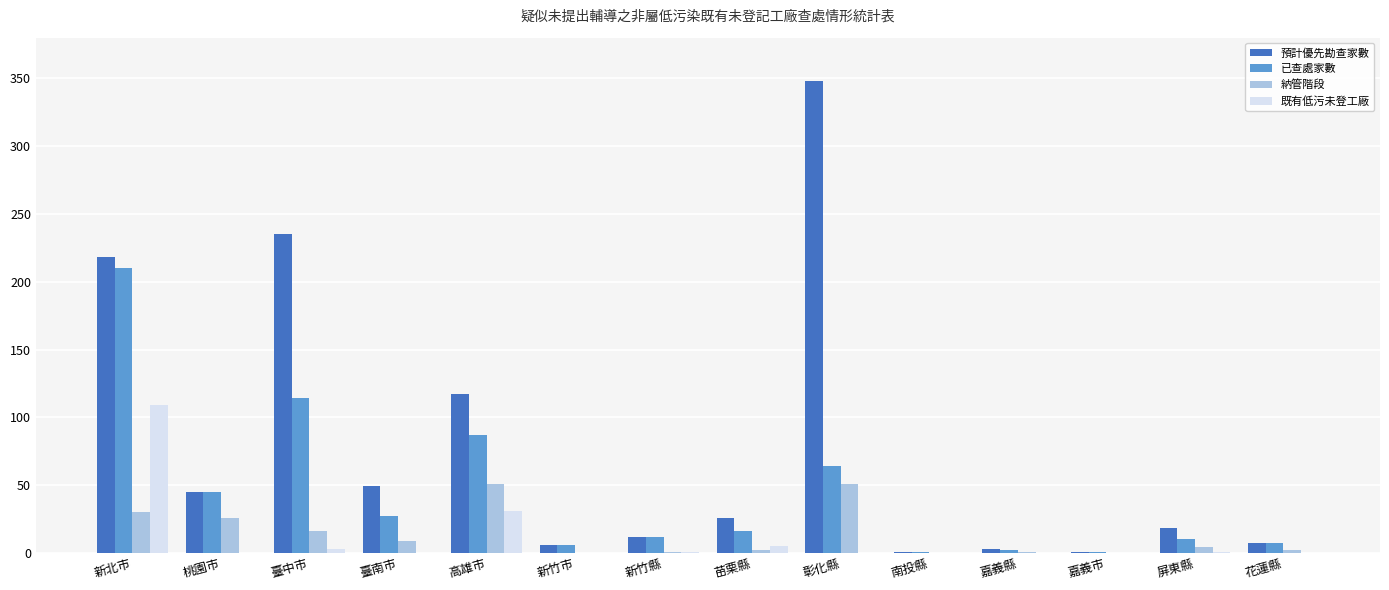

Read the 預計優先勘查家數 value at 彰化縣.

348